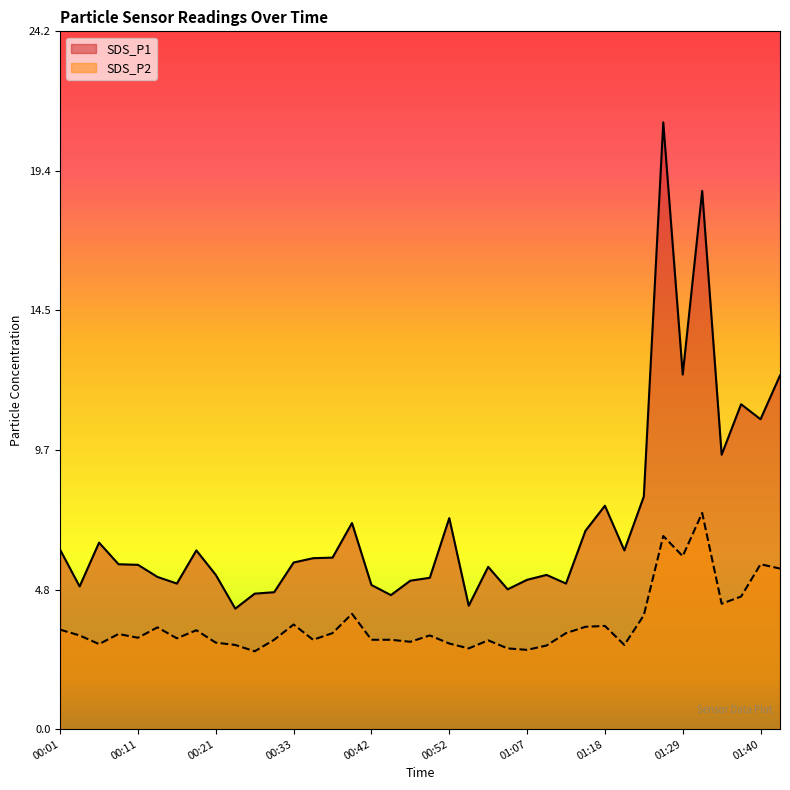

The value of SDS_P1 at 01:04 is 4.8. True or false?

True